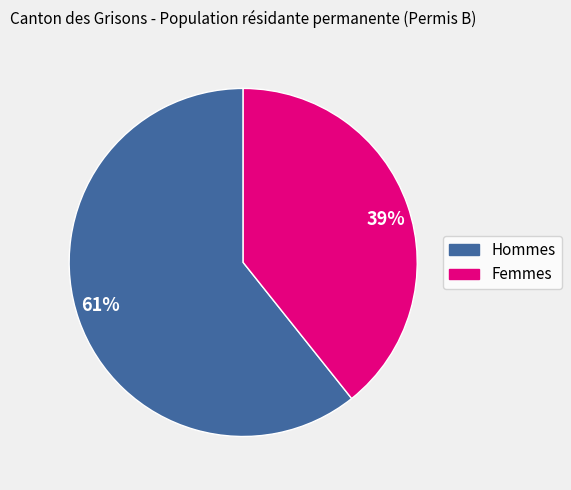

True or false: 39% accounts for 54% of the total.

False